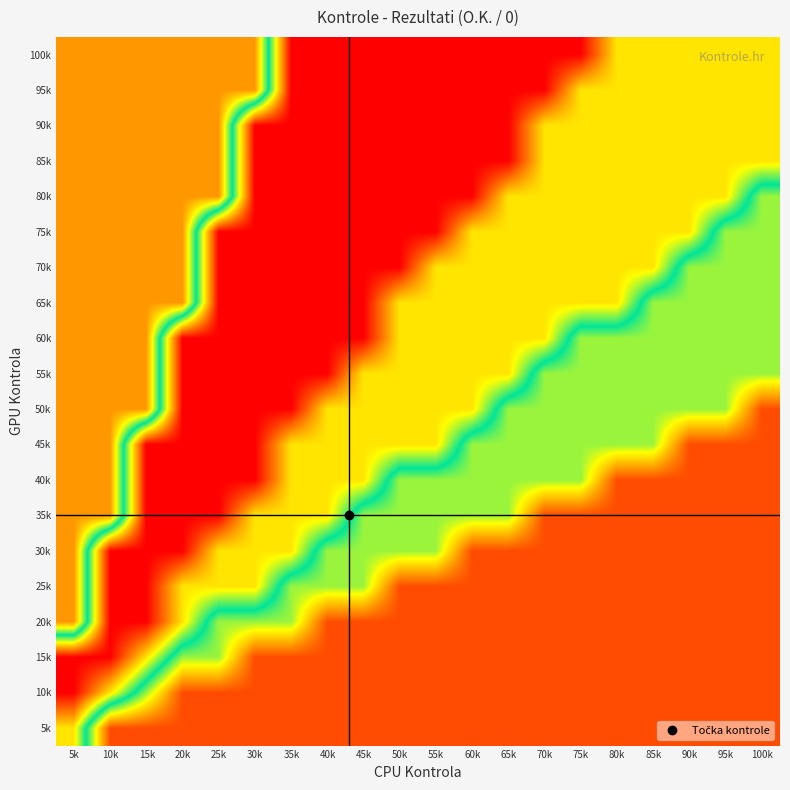

Reading left to right, extract all data points from this chart.

100k: 5k=0.2	10k=0.2	15k=0.2	20k=0.2	25k=0.2	30k=0.2	35k=1.0	40k=1.0	45k=1.0	50k=1.0	55k=1.0	60k=1.0	65k=1.0	70k=1.0	75k=1.0	80k=0.7	85k=0.7	90k=0.7	95k=0.7	100k=0.7
95k: 5k=0.2	10k=0.2	15k=0.2	20k=0.2	25k=0.2	30k=0.2	35k=1.0	40k=1.0	45k=1.0	50k=1.0	55k=1.0	60k=1.0	65k=1.0	70k=1.0	75k=0.7	80k=0.7	85k=0.7	90k=0.7	95k=0.7	100k=0.7
90k: 5k=0.2	10k=0.2	15k=0.2	20k=0.2	25k=0.2	30k=1.0	35k=1.0	40k=1.0	45k=1.0	50k=1.0	55k=1.0	60k=1.0	65k=1.0	70k=0.7	75k=0.7	80k=0.7	85k=0.7	90k=0.7	95k=0.7	100k=0.7
85k: 5k=0.2	10k=0.2	15k=0.2	20k=0.2	25k=0.2	30k=1.0	35k=1.0	40k=1.0	45k=1.0	50k=1.0	55k=1.0	60k=1.0	65k=1.0	70k=0.7	75k=0.7	80k=0.7	85k=0.7	90k=0.7	95k=0.7	100k=0.7
80k: 5k=0.2	10k=0.2	15k=0.2	20k=0.2	25k=0.2	30k=1.0	35k=1.0	40k=1.0	45k=1.0	50k=1.0	55k=1.0	60k=1.0	65k=0.7	70k=0.7	75k=0.7	80k=0.7	85k=0.7	90k=0.7	95k=0.7	100k=0.4
75k: 5k=0.2	10k=0.2	15k=0.2	20k=0.2	25k=1.0	30k=1.0	35k=1.0	40k=1.0	45k=1.0	50k=1.0	55k=1.0	60k=0.7	65k=0.7	70k=0.7	75k=0.7	80k=0.7	85k=0.7	90k=0.7	95k=0.4	100k=0.4
70k: 5k=0.2	10k=0.2	15k=0.2	20k=0.2	25k=1.0	30k=1.0	35k=1.0	40k=1.0	45k=1.0	50k=1.0	55k=0.7	60k=0.7	65k=0.7	70k=0.7	75k=0.7	80k=0.7	85k=0.7	90k=0.4	95k=0.4	100k=0.4
65k: 5k=0.2	10k=0.2	15k=0.2	20k=0.2	25k=1.0	30k=1.0	35k=1.0	40k=1.0	45k=1.0	50k=0.7	55k=0.7	60k=0.7	65k=0.7	70k=0.7	75k=0.7	80k=0.7	85k=0.4	90k=0.4	95k=0.4	100k=0.4
60k: 5k=0.2	10k=0.2	15k=0.2	20k=1.0	25k=1.0	30k=1.0	35k=1.0	40k=1.0	45k=1.0	50k=0.7	55k=0.7	60k=0.7	65k=0.7	70k=0.7	75k=0.4	80k=0.4	85k=0.4	90k=0.4	95k=0.4	100k=0.4
55k: 5k=0.2	10k=0.2	15k=0.2	20k=1.0	25k=1.0	30k=1.0	35k=1.0	40k=1.0	45k=0.7	50k=0.7	55k=0.7	60k=0.7	65k=0.7	70k=0.4	75k=0.4	80k=0.4	85k=0.4	90k=0.4	95k=0.4	100k=0.4
50k: 5k=0.2	10k=0.2	15k=0.2	20k=1.0	25k=1.0	30k=1.0	35k=1.0	40k=0.7	45k=0.7	50k=0.7	55k=0.7	60k=0.7	65k=0.4	70k=0.4	75k=0.4	80k=0.4	85k=0.4	90k=0.4	95k=0.4	100k=0.1
45k: 5k=0.2	10k=0.2	15k=1.0	20k=1.0	25k=1.0	30k=1.0	35k=0.7	40k=0.7	45k=0.7	50k=0.7	55k=0.7	60k=0.4	65k=0.4	70k=0.4	75k=0.4	80k=0.4	85k=0.4	90k=0.1	95k=0.1	100k=0.1
40k: 5k=0.2	10k=0.2	15k=1.0	20k=1.0	25k=1.0	30k=1.0	35k=0.7	40k=0.7	45k=0.7	50k=0.4	55k=0.4	60k=0.4	65k=0.4	70k=0.4	75k=0.4	80k=0.1	85k=0.1	90k=0.1	95k=0.1	100k=0.1
35k: 5k=0.2	10k=0.2	15k=1.0	20k=1.0	25k=1.0	30k=0.7	35k=0.7	40k=0.7	45k=0.4	50k=0.4	55k=0.4	60k=0.4	65k=0.4	70k=0.1	75k=0.1	80k=0.1	85k=0.1	90k=0.1	95k=0.1	100k=0.1
30k: 5k=0.2	10k=1.0	15k=1.0	20k=1.0	25k=0.7	30k=0.7	35k=0.7	40k=0.4	45k=0.4	50k=0.4	55k=0.4	60k=0.1	65k=0.1	70k=0.1	75k=0.1	80k=0.1	85k=0.1	90k=0.1	95k=0.1	100k=0.1
25k: 5k=0.2	10k=1.0	15k=1.0	20k=0.7	25k=0.7	30k=0.7	35k=0.4	40k=0.4	45k=0.4	50k=0.1	55k=0.1	60k=0.1	65k=0.1	70k=0.1	75k=0.1	80k=0.1	85k=0.1	90k=0.1	95k=0.1	100k=0.1
20k: 5k=0.2	10k=1.0	15k=1.0	20k=0.7	25k=0.4	30k=0.4	35k=0.4	40k=0.1	45k=0.1	50k=0.1	55k=0.1	60k=0.1	65k=0.1	70k=0.1	75k=0.1	80k=0.1	85k=0.1	90k=0.1	95k=0.1	100k=0.1
15k: 5k=1.0	10k=1.0	15k=0.7	20k=0.4	25k=0.4	30k=0.1	35k=0.1	40k=0.1	45k=0.1	50k=0.1	55k=0.1	60k=0.1	65k=0.1	70k=0.1	75k=0.1	80k=0.1	85k=0.1	90k=0.1	95k=0.1	100k=0.1
10k: 5k=1.0	10k=0.7	15k=0.4	20k=0.1	25k=0.1	30k=0.1	35k=0.1	40k=0.1	45k=0.1	50k=0.1	55k=0.1	60k=0.1	65k=0.1	70k=0.1	75k=0.1	80k=0.1	85k=0.1	90k=0.1	95k=0.1	100k=0.1
5k: 5k=0.7	10k=0.1	15k=0.1	20k=0.1	25k=0.1	30k=0.1	35k=0.1	40k=0.1	45k=0.1	50k=0.1	55k=0.1	60k=0.1	65k=0.1	70k=0.1	75k=0.1	80k=0.1	85k=0.1	90k=0.1	95k=0.1	100k=0.1